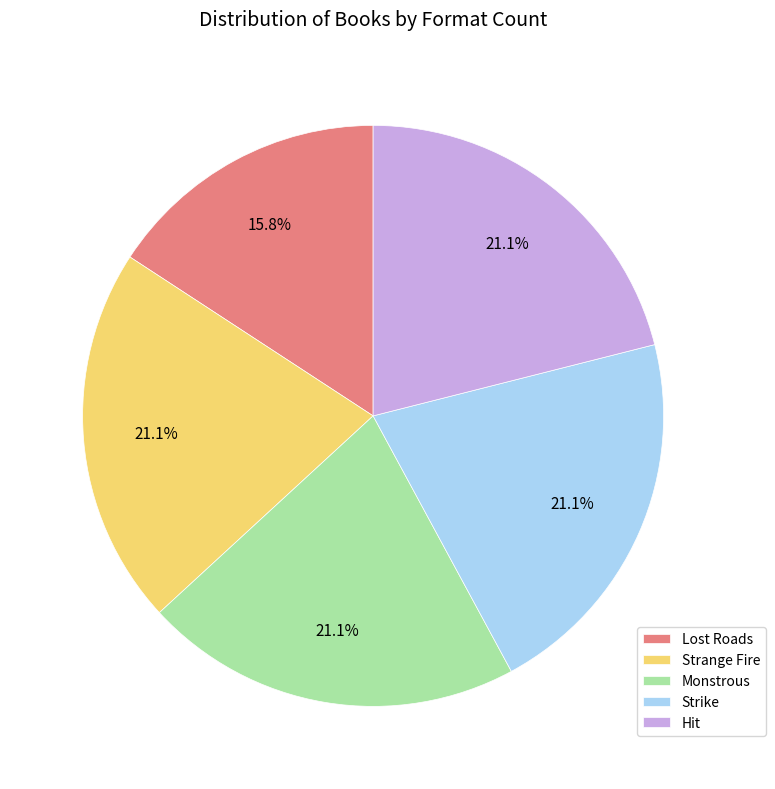

What is the smallest slice in the pie chart?

Lost Roads